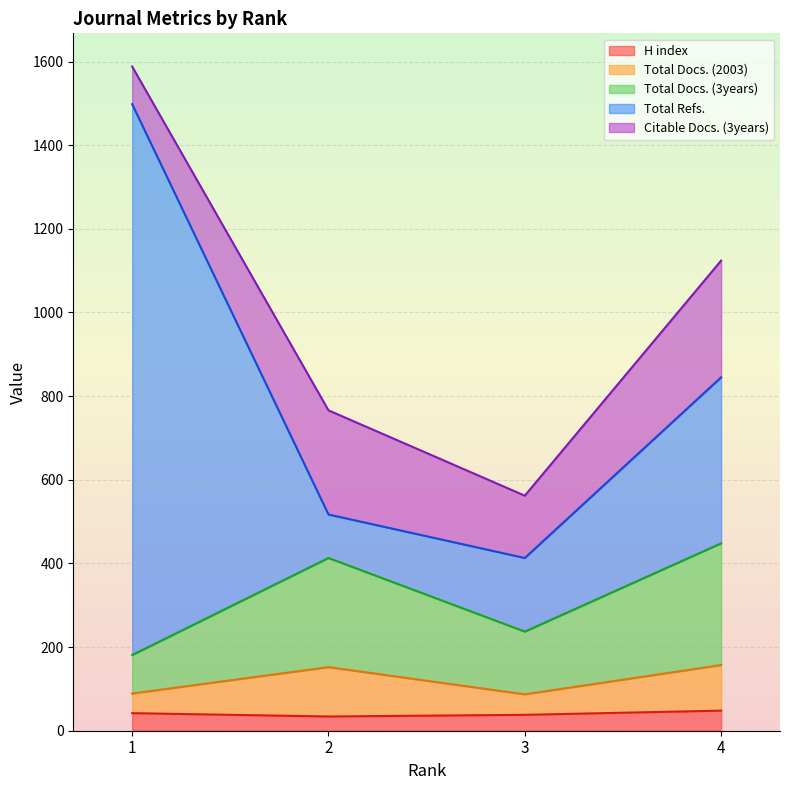

What is the highest value of the H index series?

48